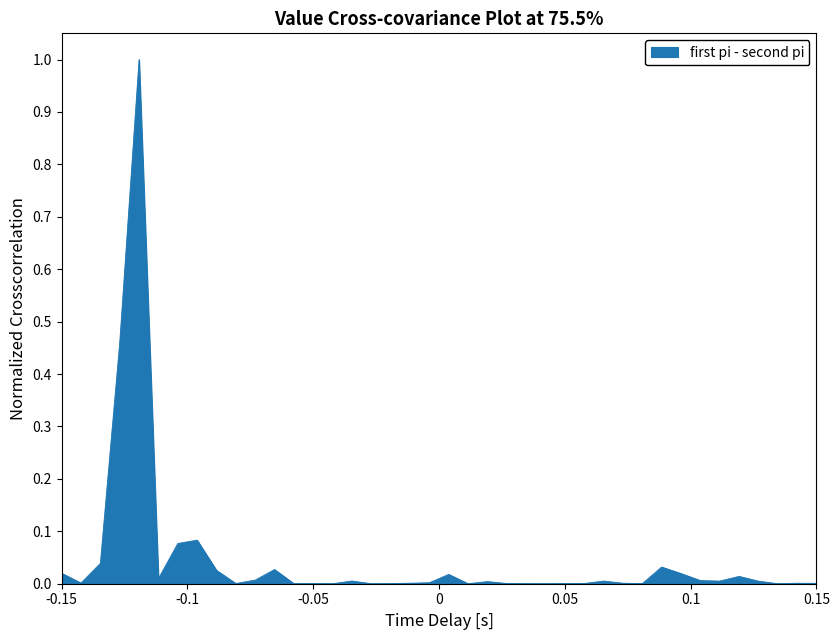

What is the maximum value shown in the chart?

1.0